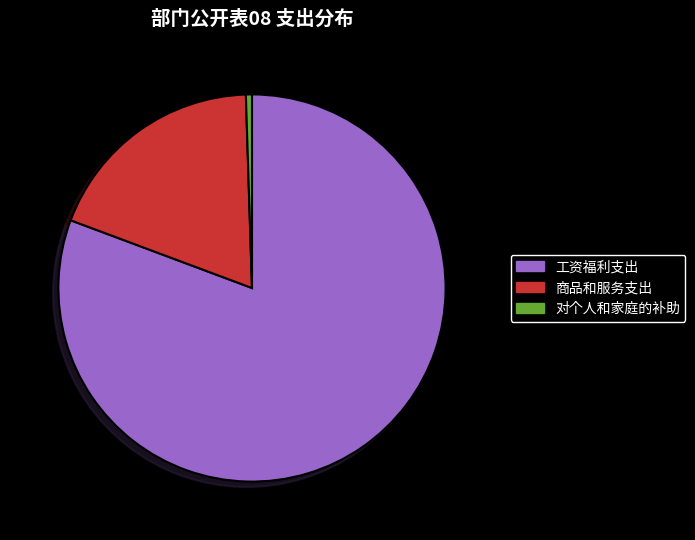

The 工资福利支出 slice represents 93% of the pie. True or false?

False